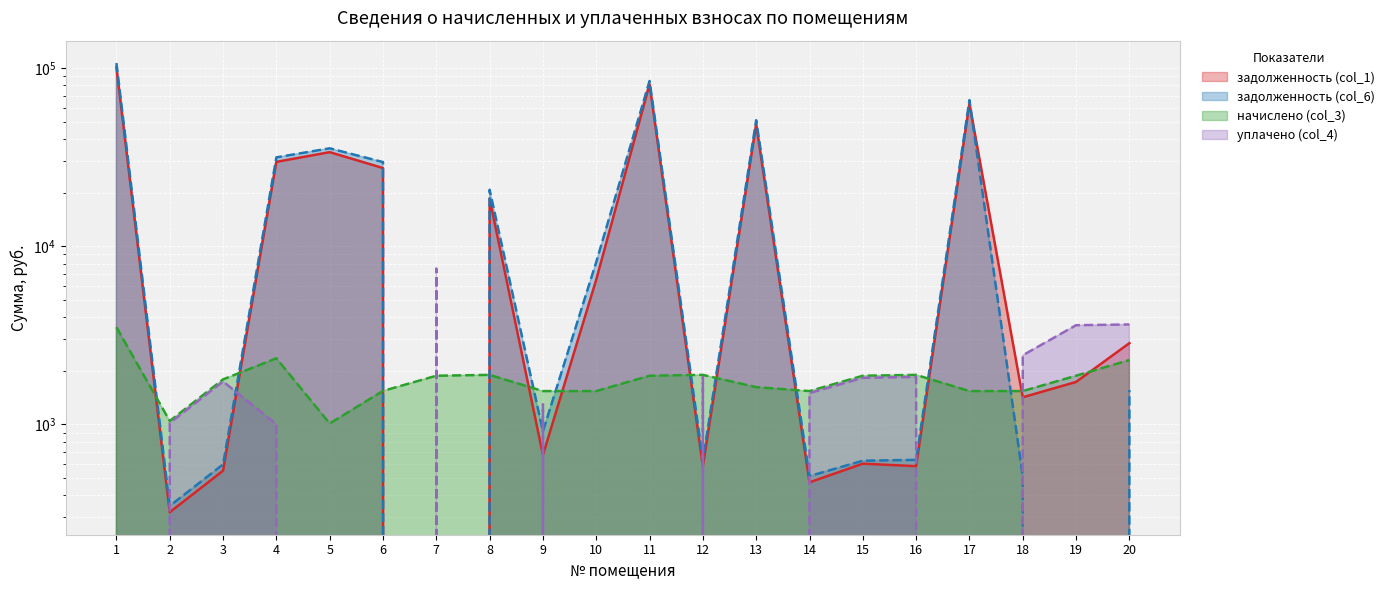

How many intersections are there between начислено (col_3) and задолженность (col_6)?

11